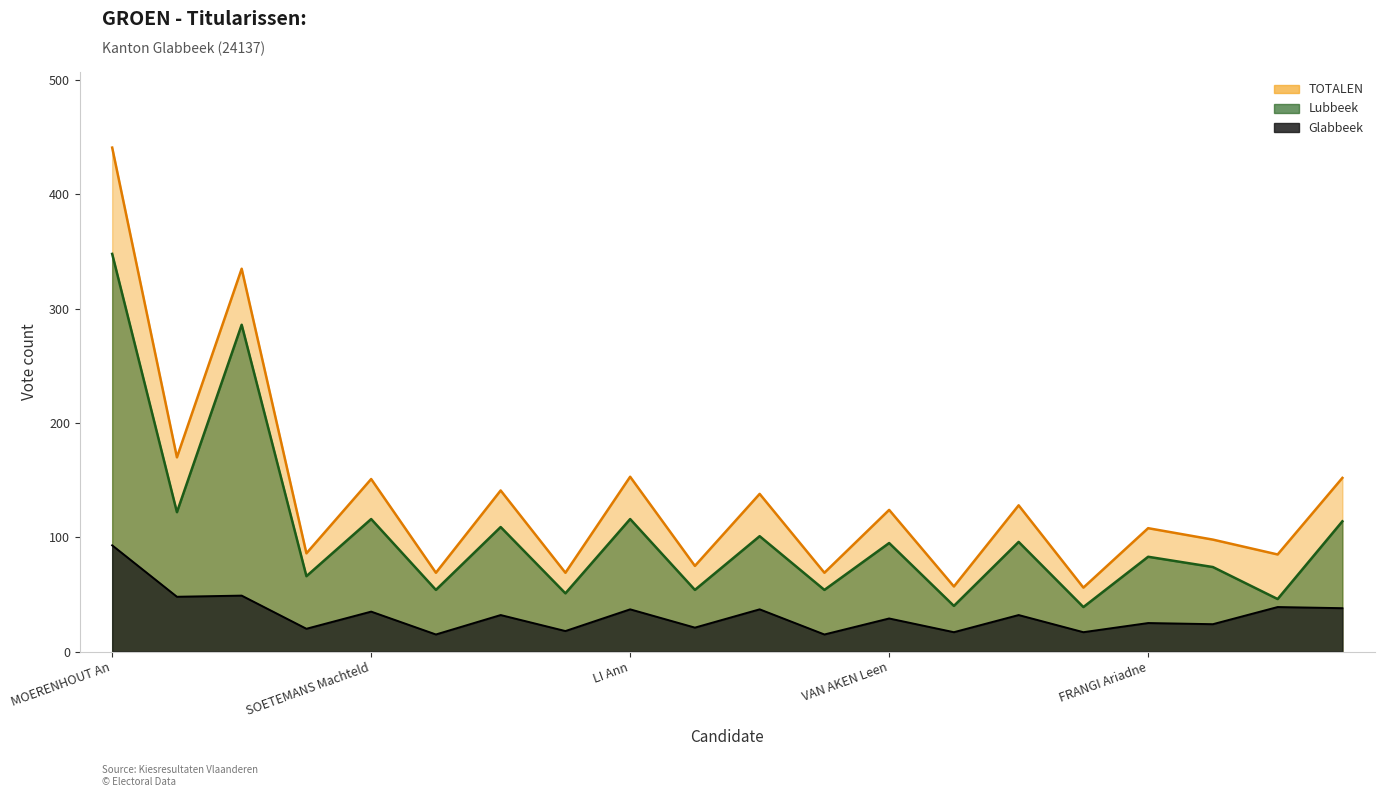

What position from the right is ROWIES Timothy?

17